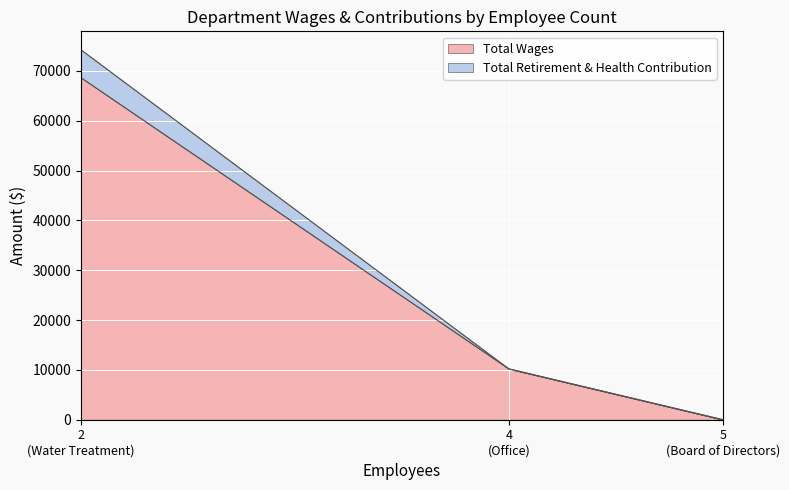

What are all the series names shown in the legend?

Total Wages, Total Retirement & Health Contribution